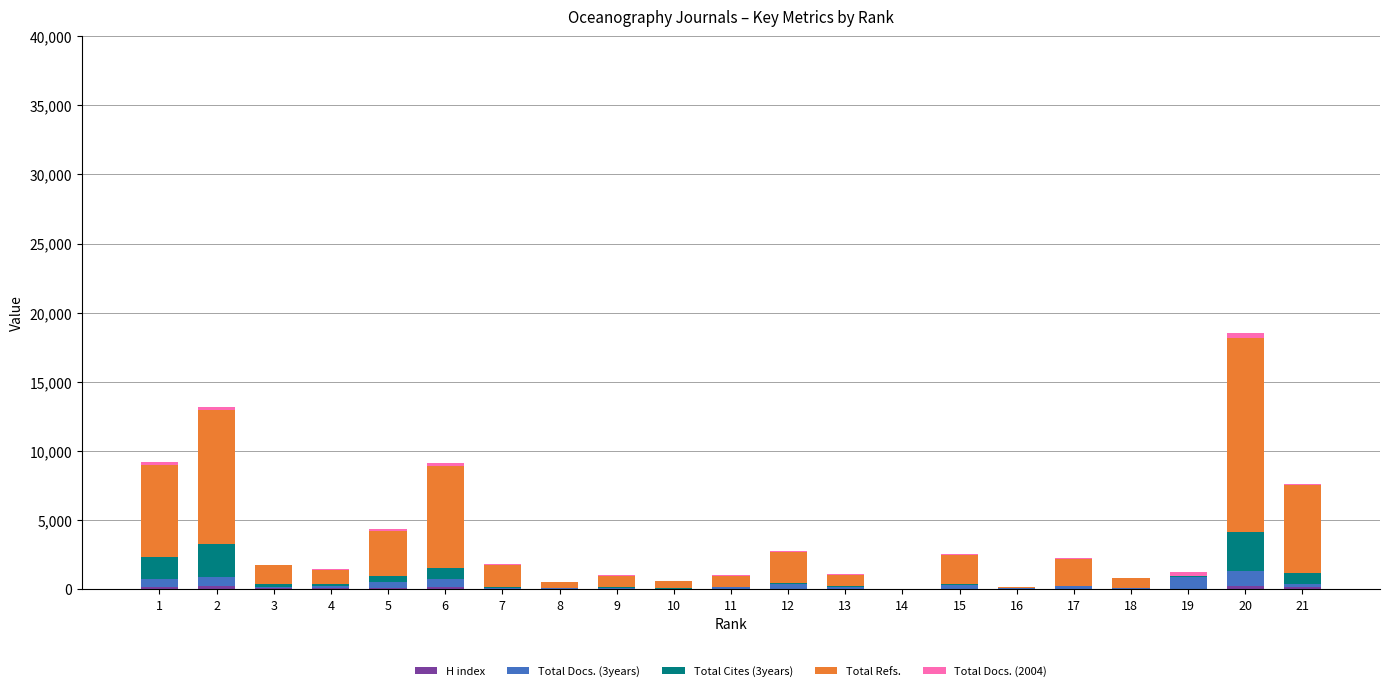

At which category is the sum across all series the highest?

20